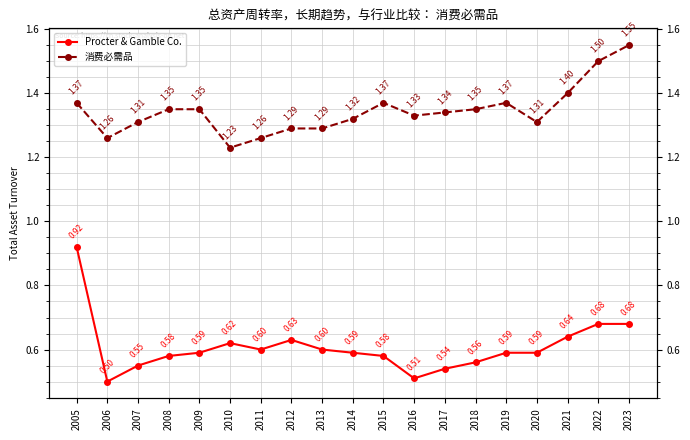

Rank the categories by 消费必需品 value from lowest to highest.

2010, 2006, 2011, 2012, 2013, 2007, 2020, 2014, 2016, 2017, 2008, 2009, 2018, 2005, 2015, 2019, 2021, 2022, 2023